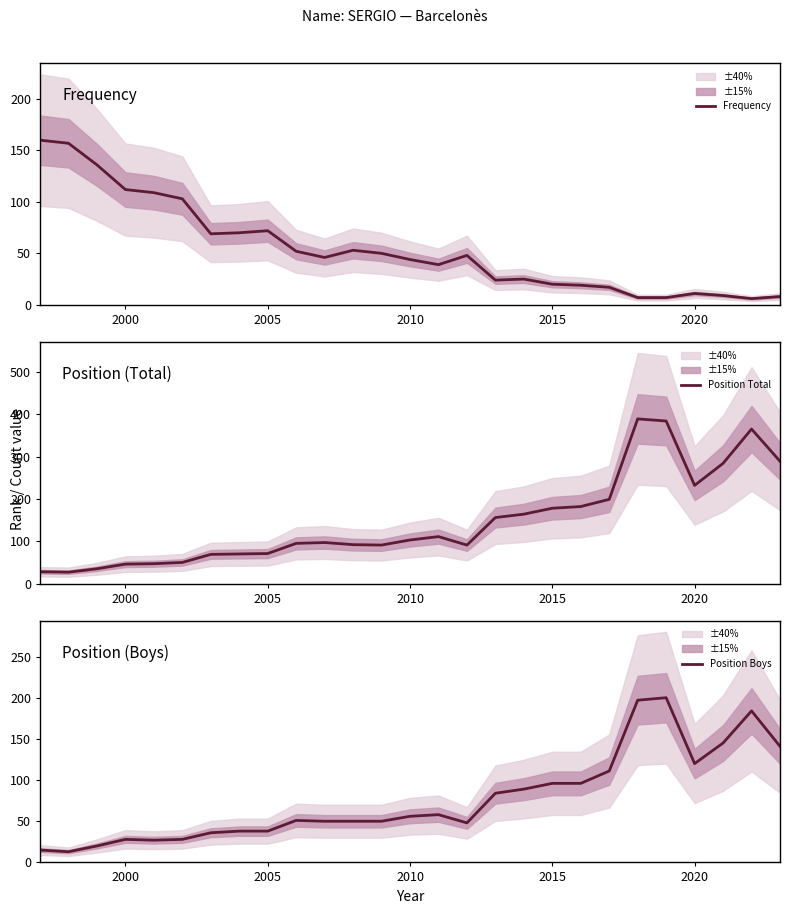

Count the number of data series in this chart.

3